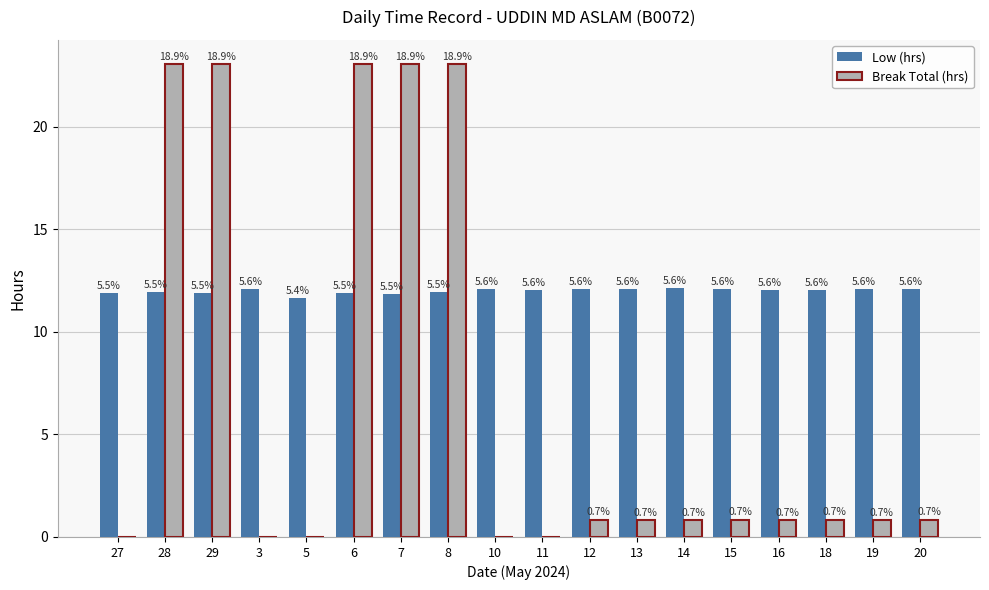

At which label is Break Total (hrs) closest to 11?

12